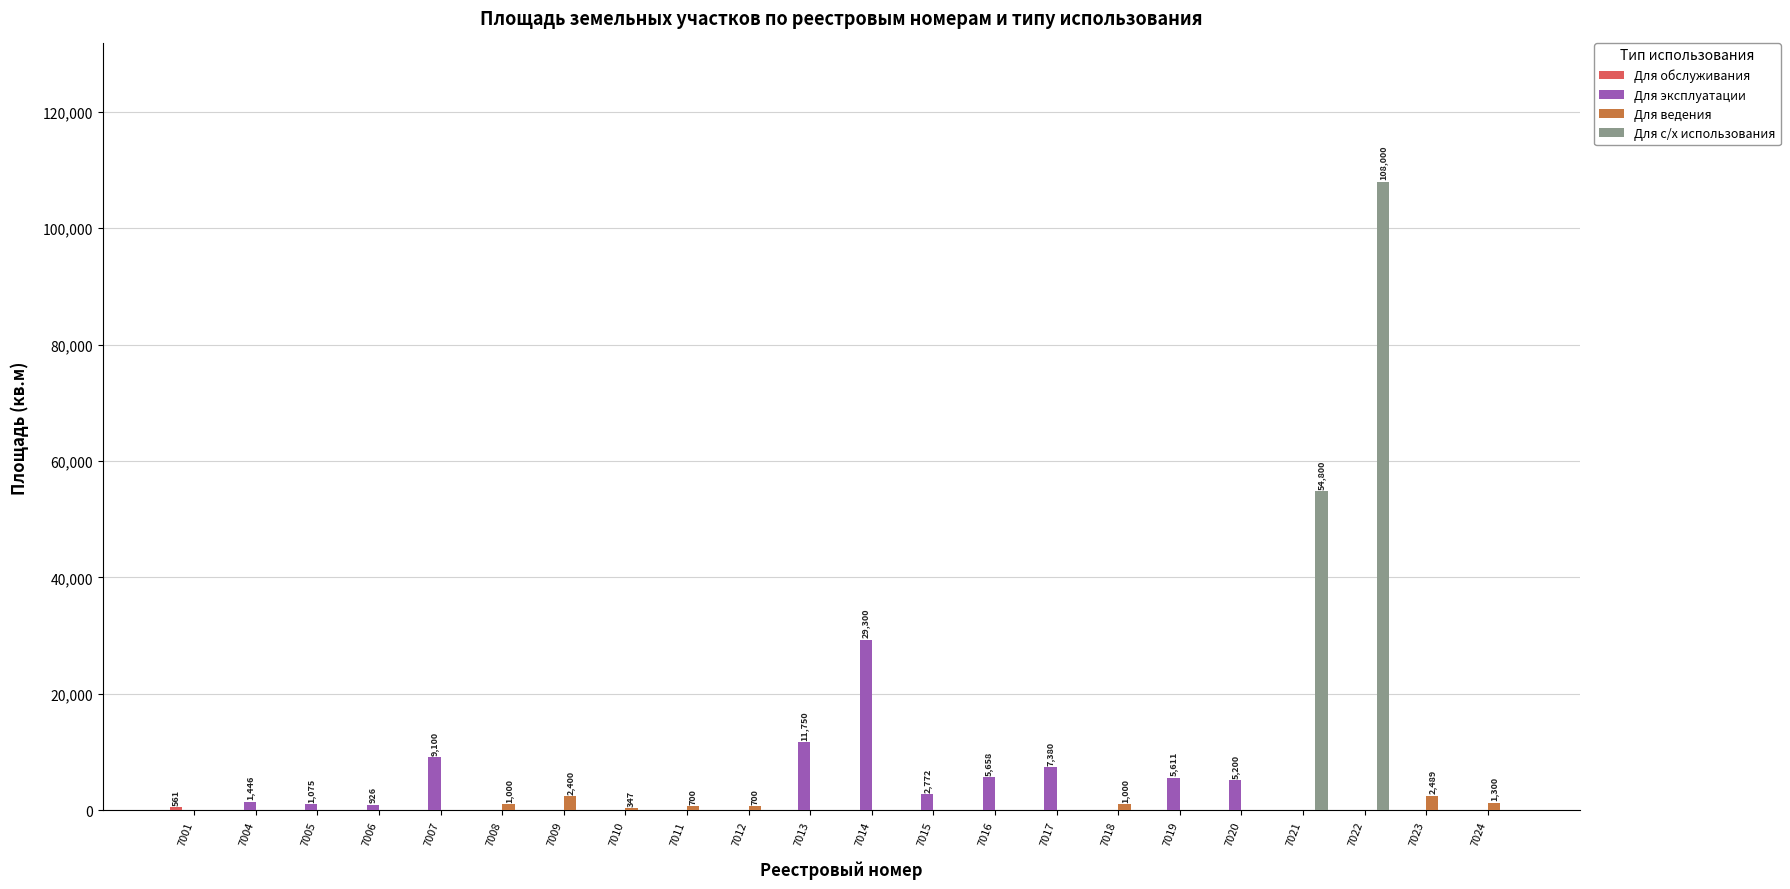

At which category is the sum across all series the highest?

7022